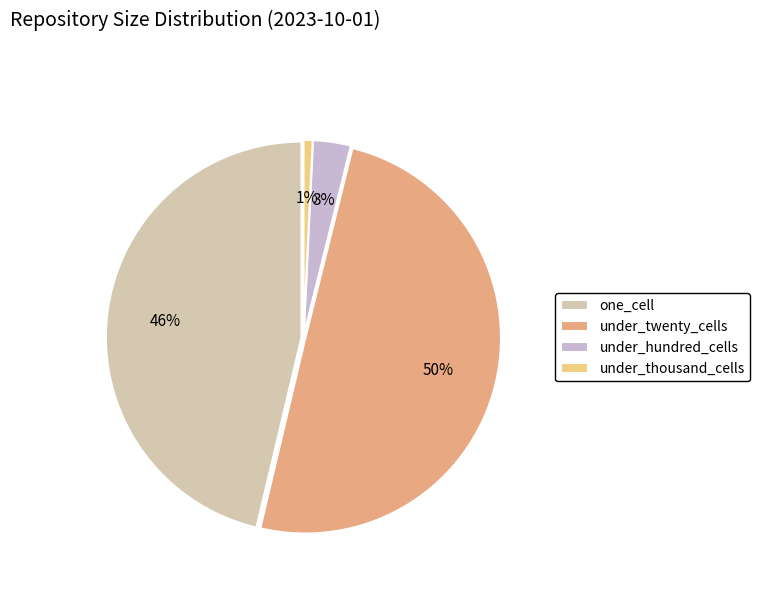

Does one_cell account for over 50% of the chart?

No